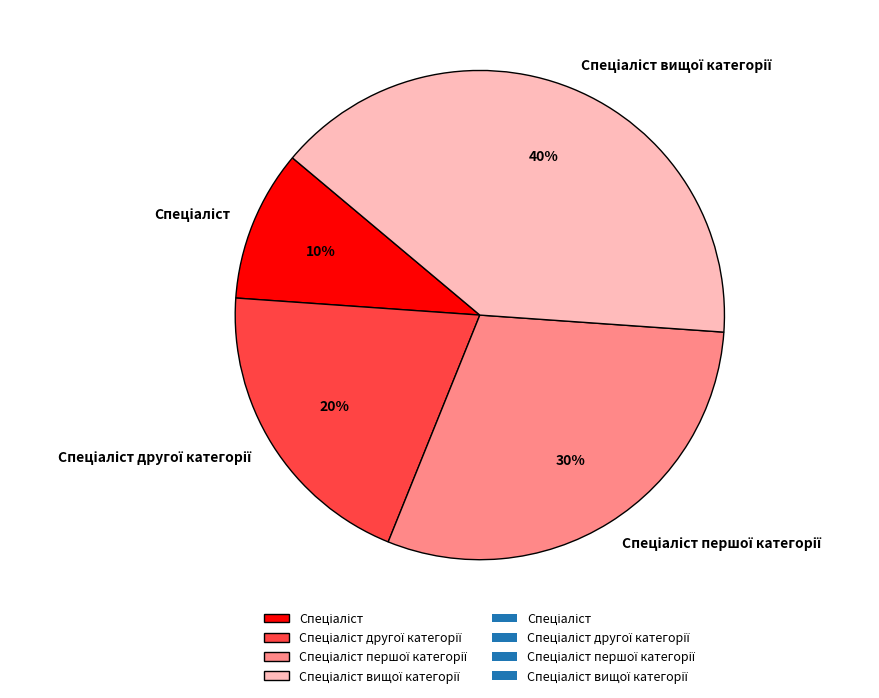

Count the number of slices in the pie.

4